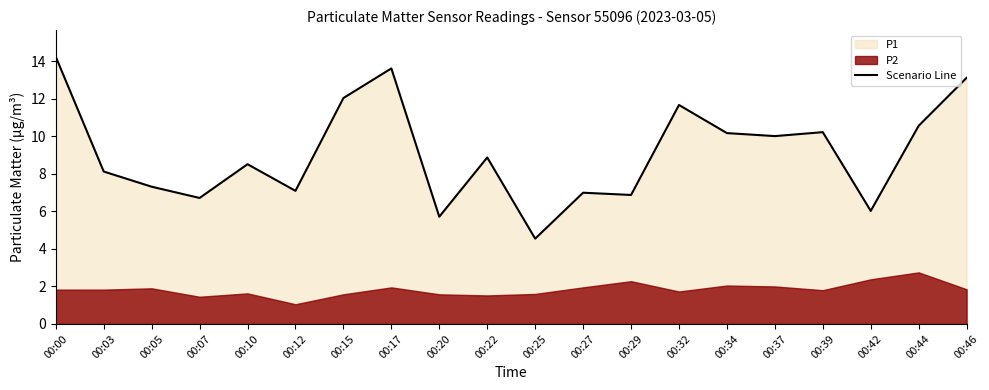

What is the value of the 10th point from the left?

8.9